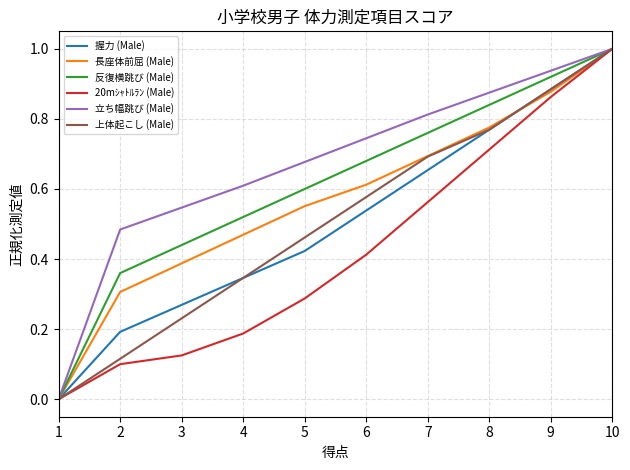

What is the total value across all series at 4?

2.5